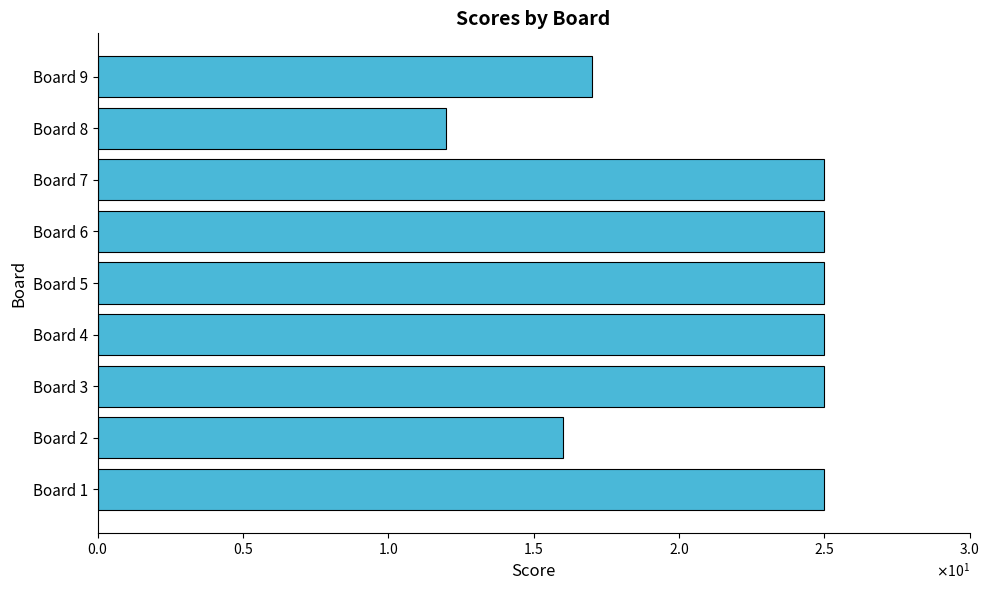

How many bars are there in total?

9